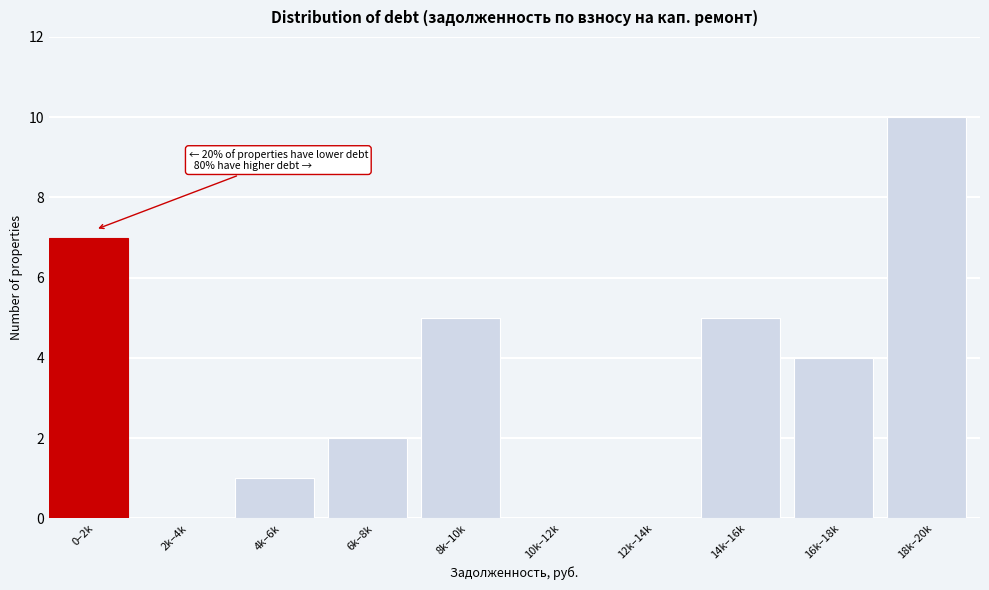

Reading right to left, what are all the values shown in this chart?

18k–20k=10	16k–18k=4	14k–16k=5	12k–14k=0	10k–12k=0	8k–10k=5	6k–8k=2	4k–6k=1	2k–4k=0	0–2k=7